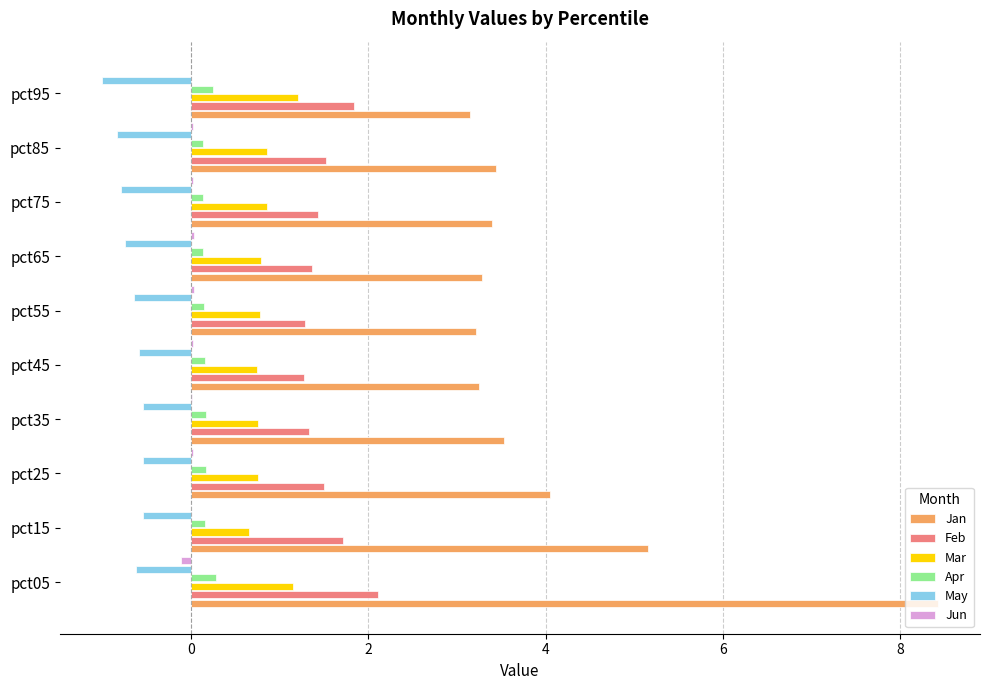

How many series are shown in this chart?

6